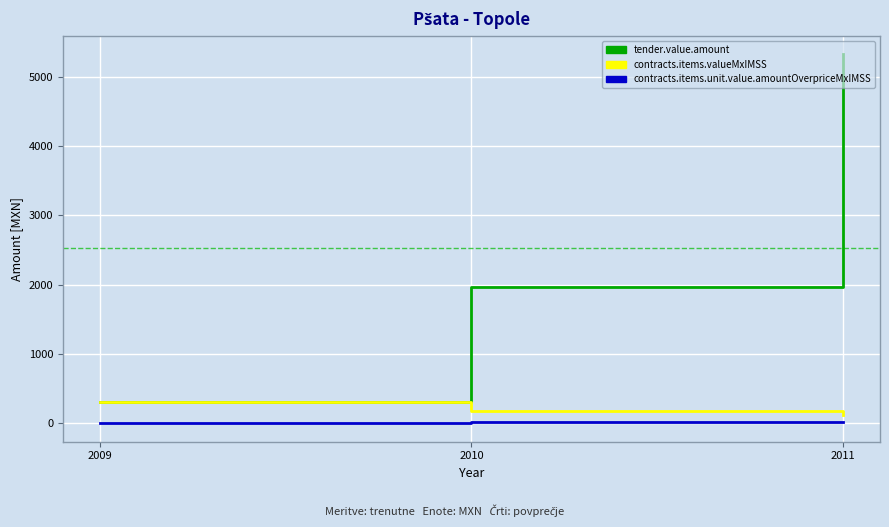

At which label does contracts.items.valueMxIMSS reach its minimum?

2011